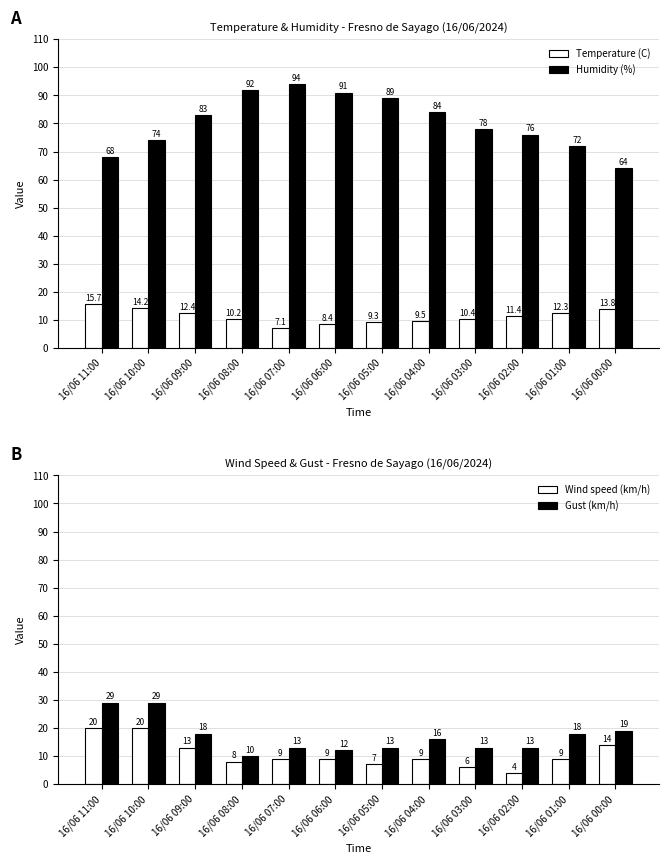

At which label is Wind speed (km/h) closest to 12?

16/06 09:00